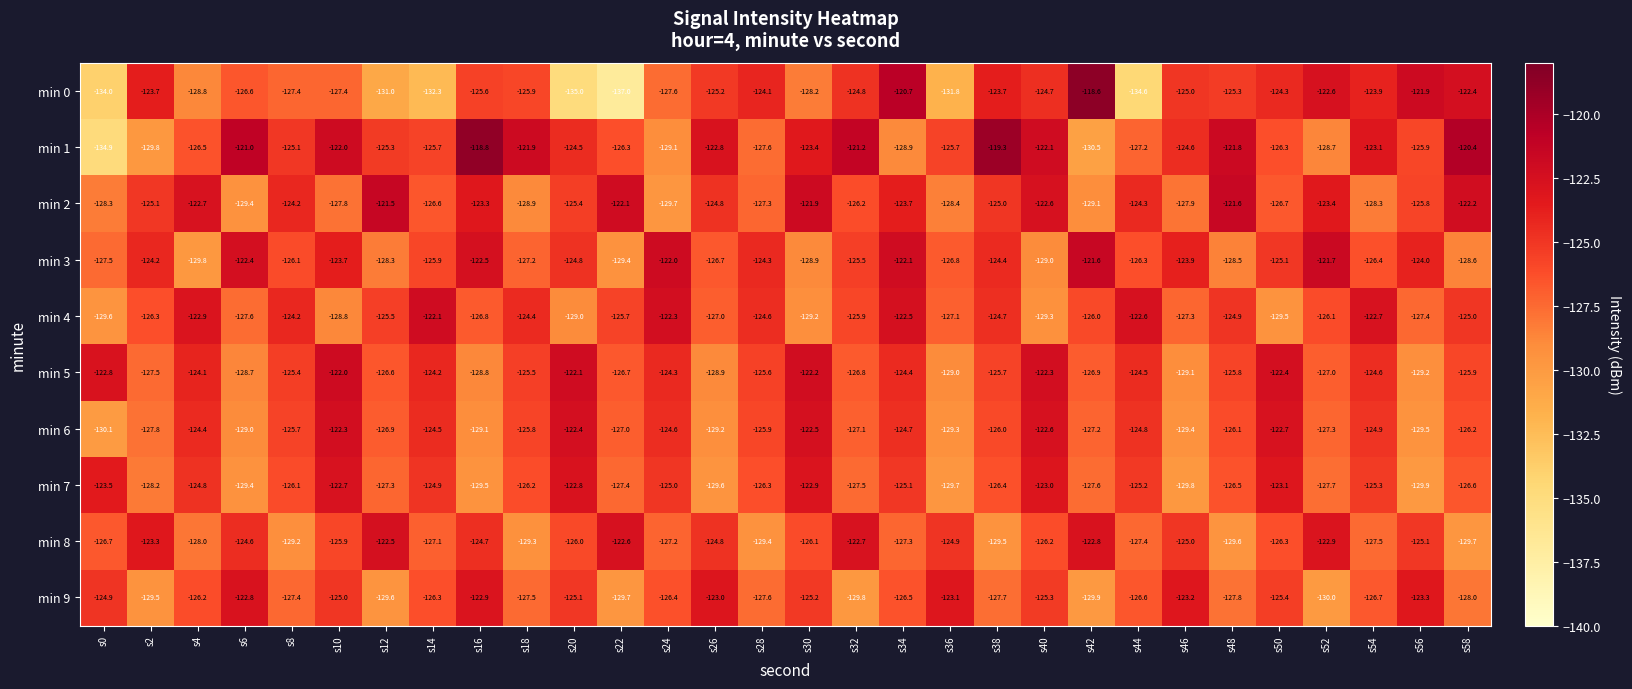

Which series changed the most between s2 and s12?

min 0